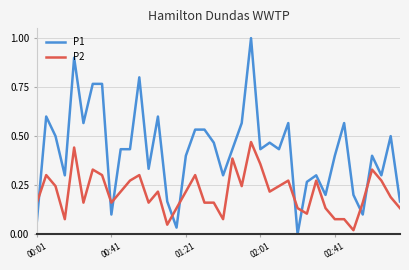

Rank the series by their maximum value, from highest to lowest.

P1, P2